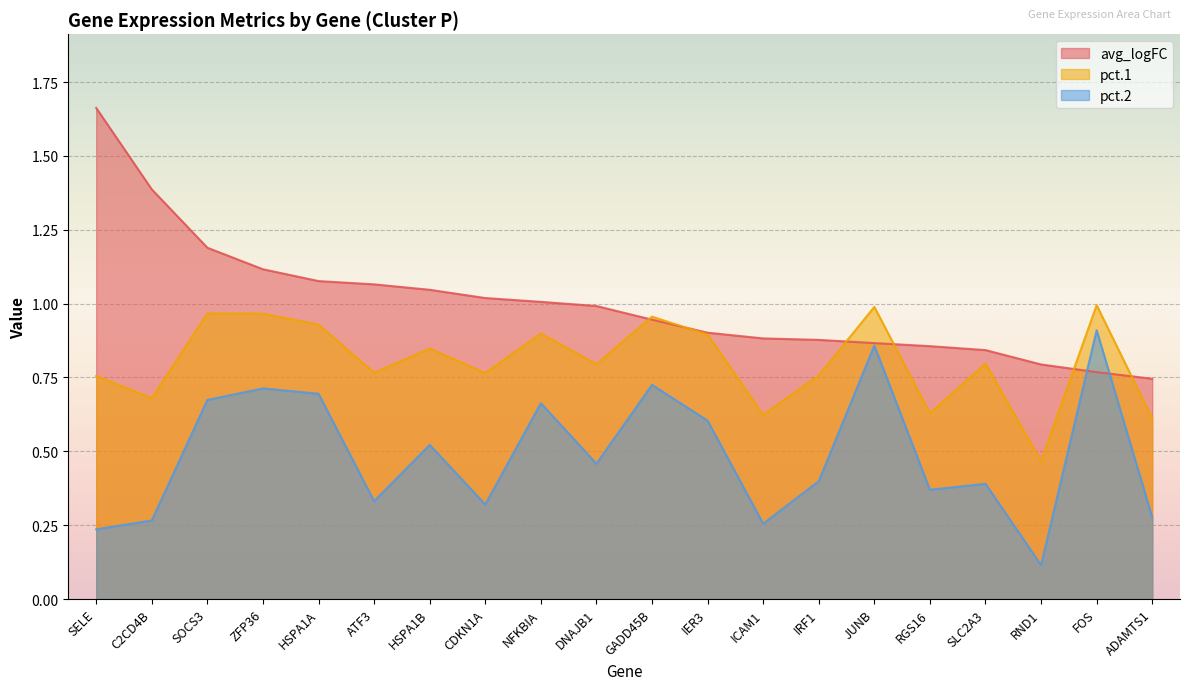

How many intersections are there between pct.2 and avg_logFC?

2